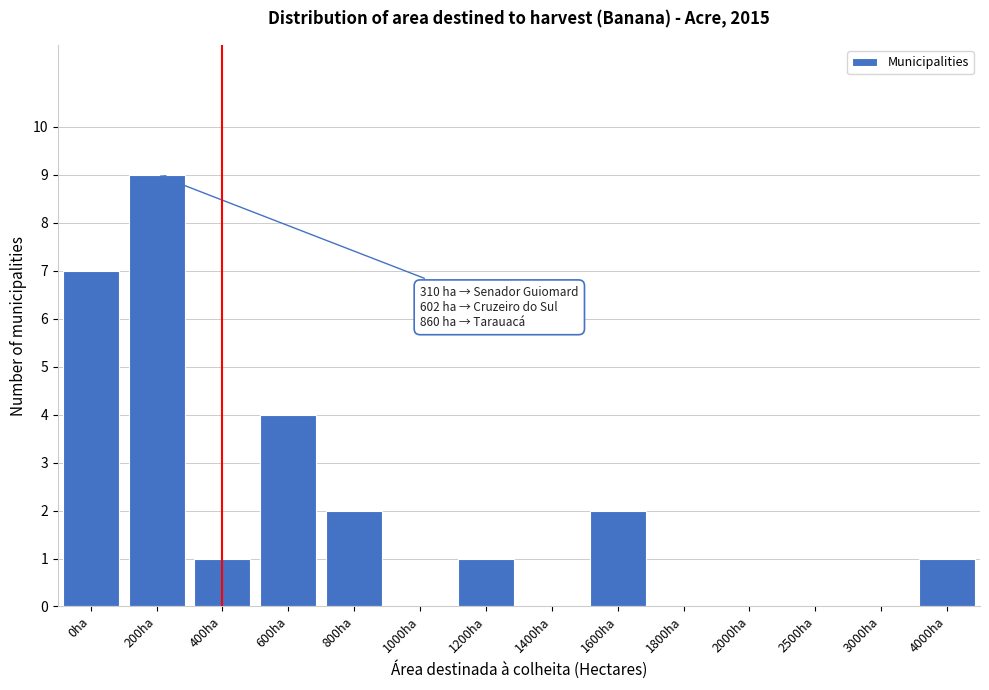

Reading left to right, list all the values displayed in this chart.

0ha=7	200ha=9	400ha=1	600ha=4	800ha=2	1000ha=0	1200ha=1	1400ha=0	1600ha=2	1800ha=0	2000ha=0	2500ha=0	3000ha=0	4000ha=1